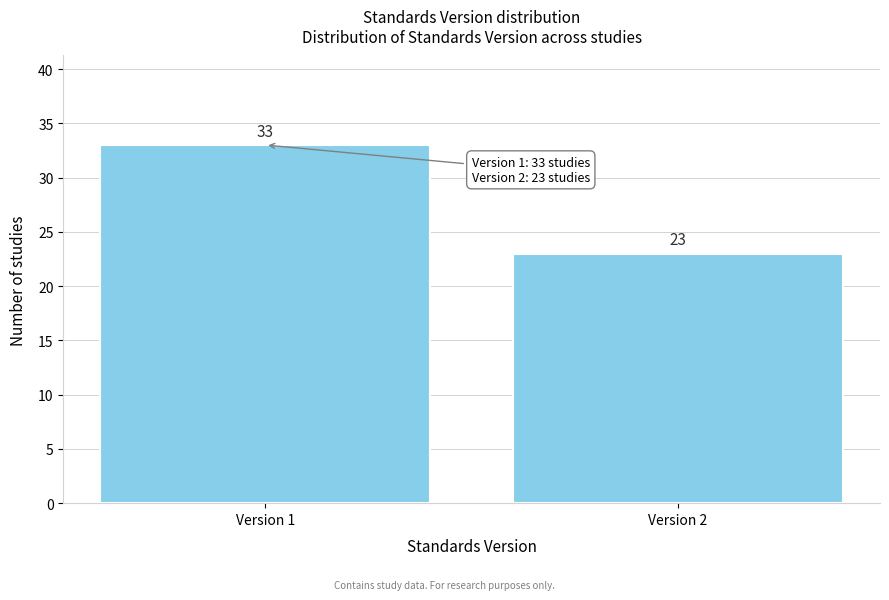

Reading right to left, list all the values displayed in this chart.

23	33